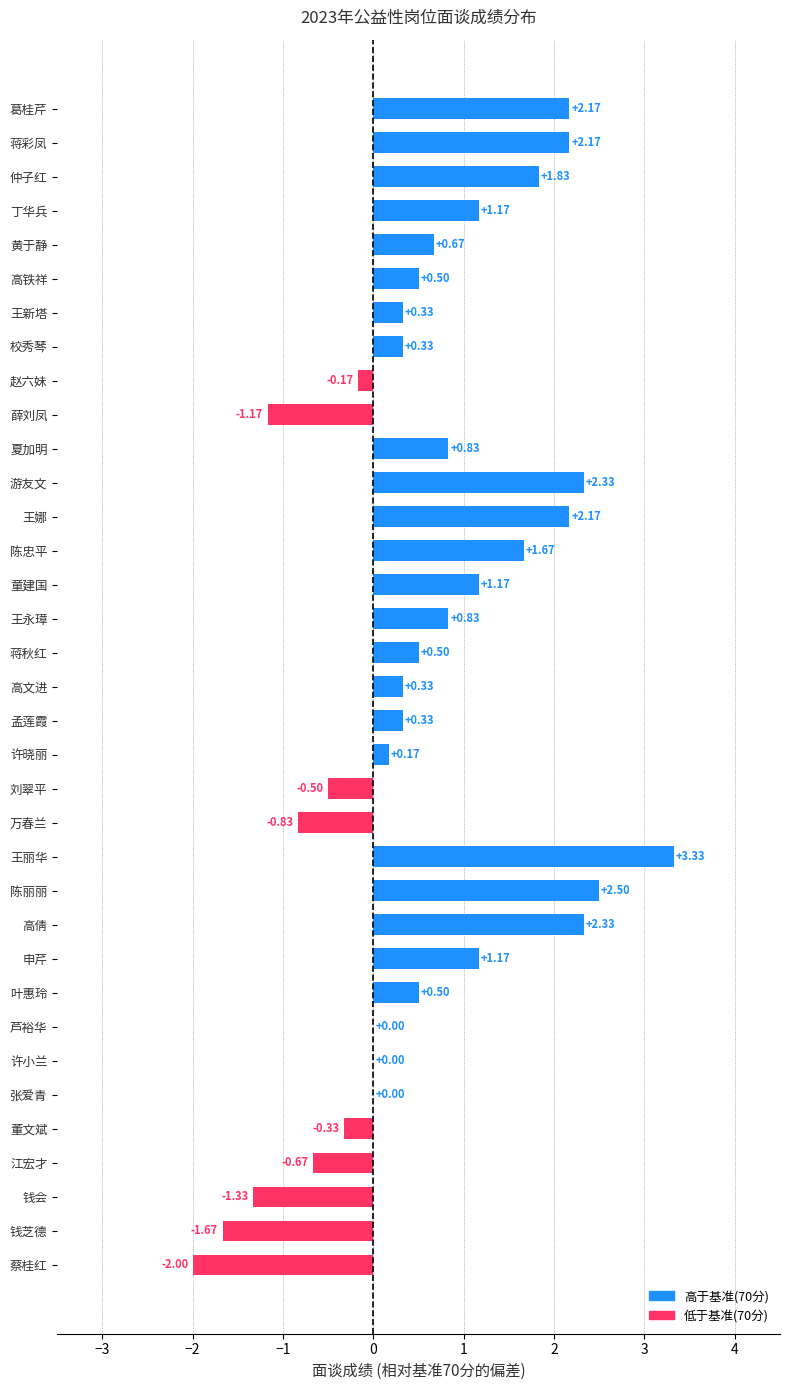

What is the sum of all values?

20.7